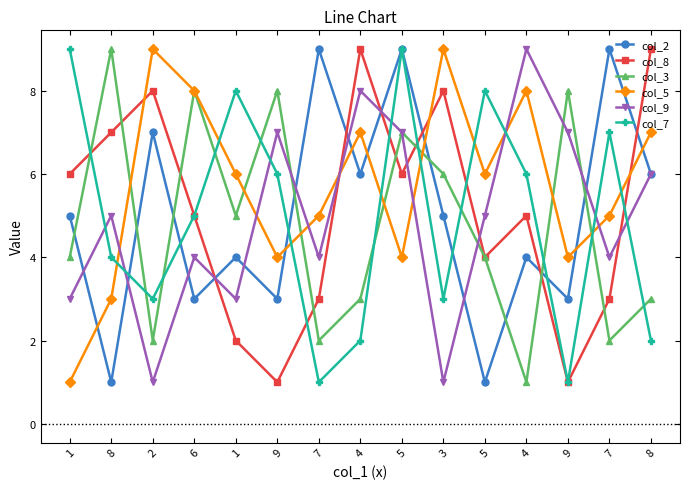

What are all the series names shown in the legend?

col_2, col_8, col_3, col_5, col_9, col_7